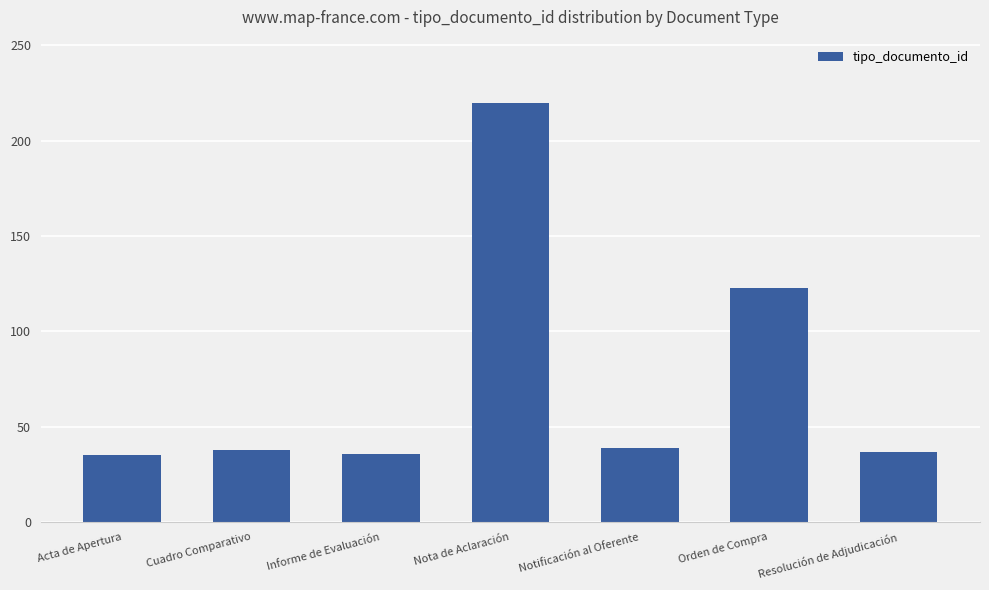

The chart shows a value of 15 at Cuadro Comparativo. True or false?

False